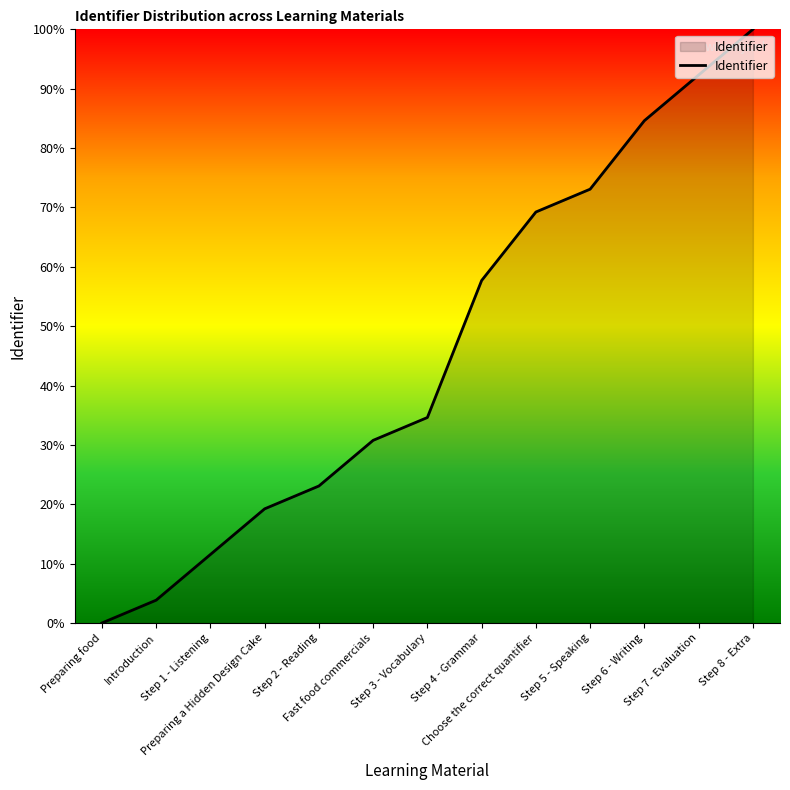

Where does the data first go above 34?

Step 3 - Vocabulary